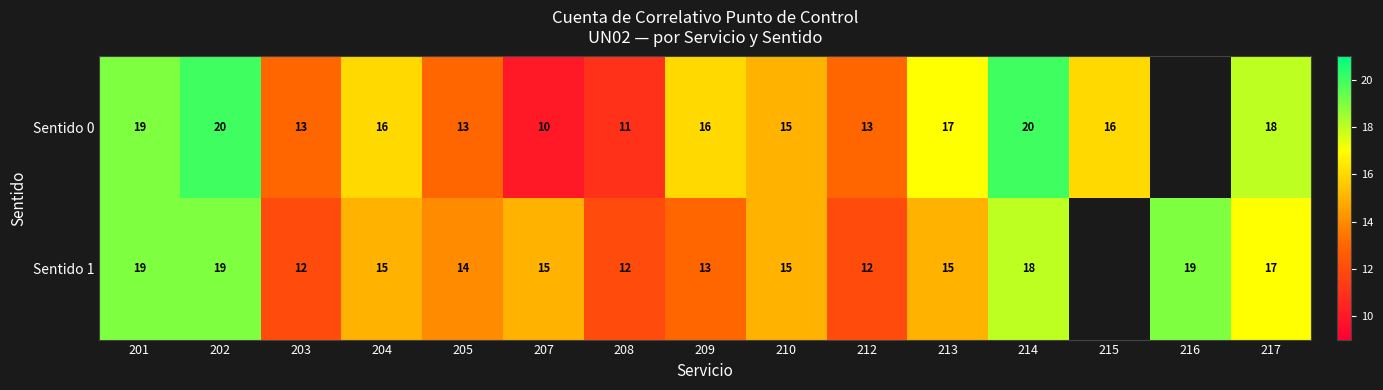

At 204, list the series in order from smallest to largest.

Sentido 1, Sentido 0